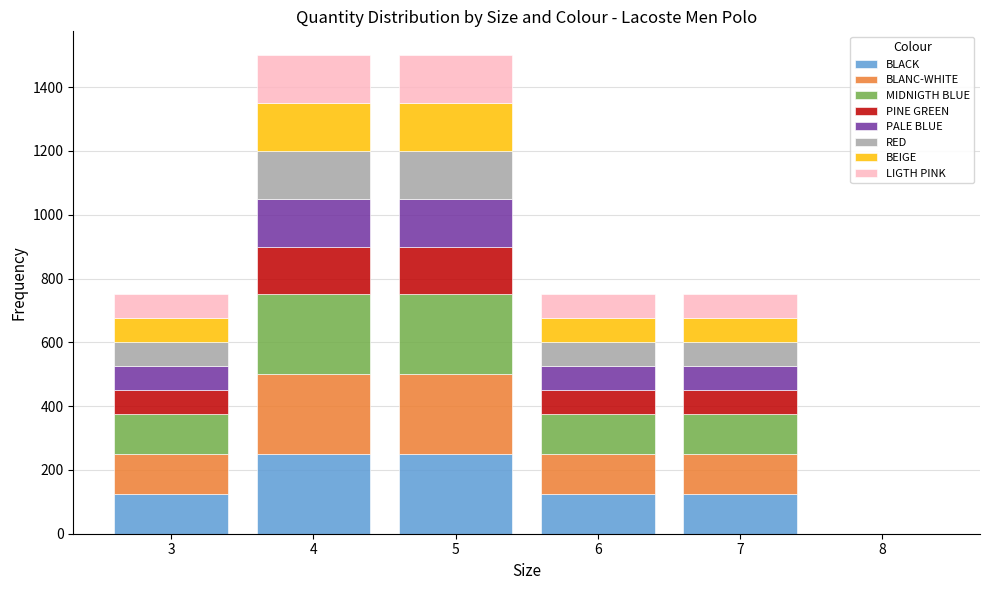

The value of BLACK at 8 is -166. True or false?

False